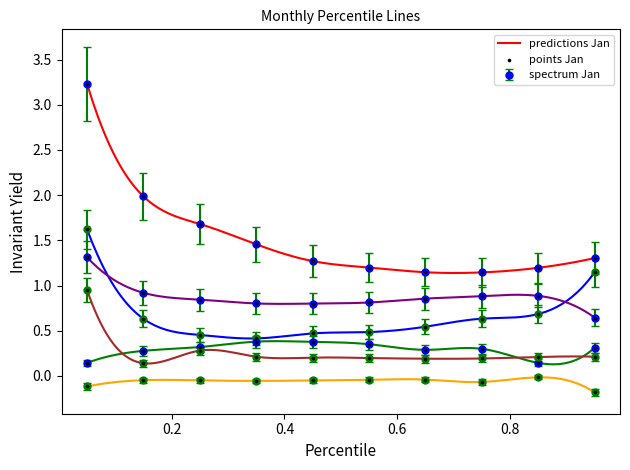

What is the total value across all series at pct95?

3.4